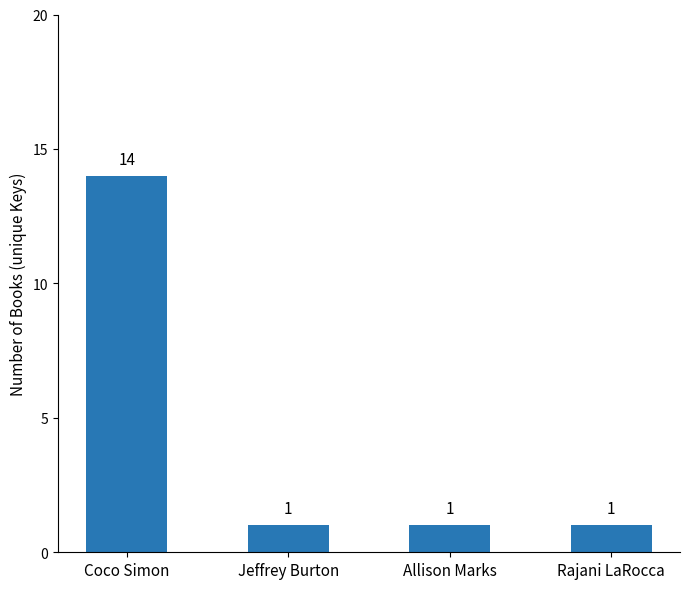

What is the difference between the maximum and minimum values?

13